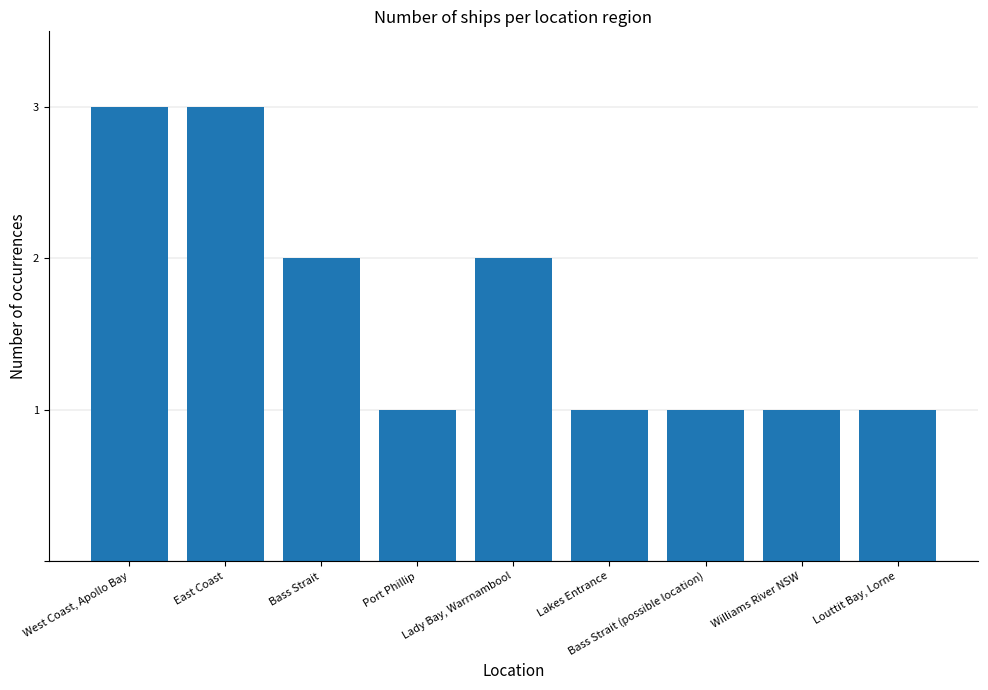

What is the difference between the values at Lady Bay, Warrnambool and East Coast?

1